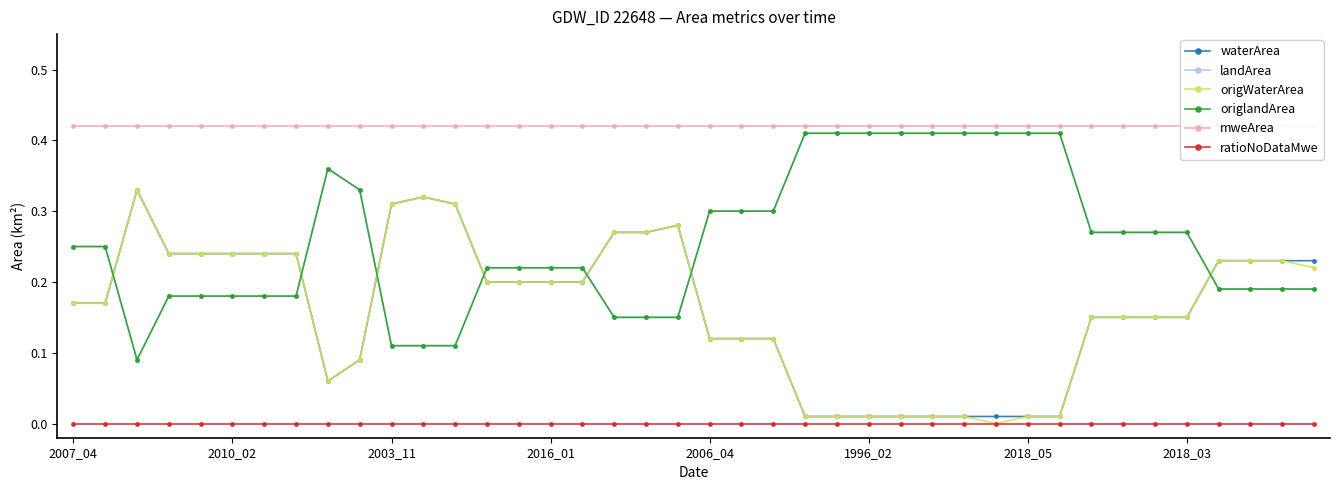

Which series has the widest spread of values?

origWaterArea